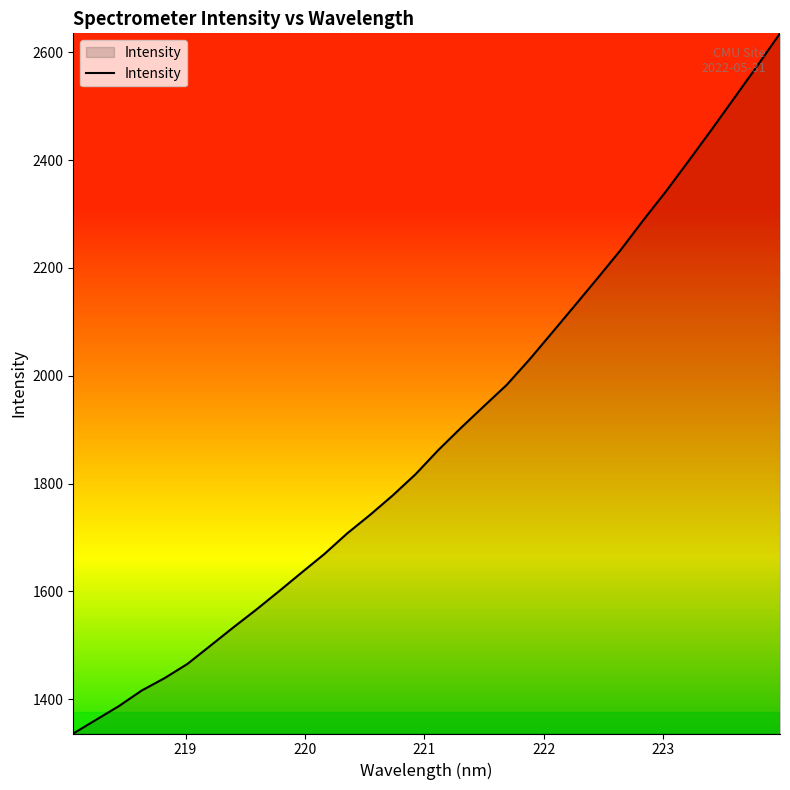

What is the difference between the maximum and minimum values?

1298.4